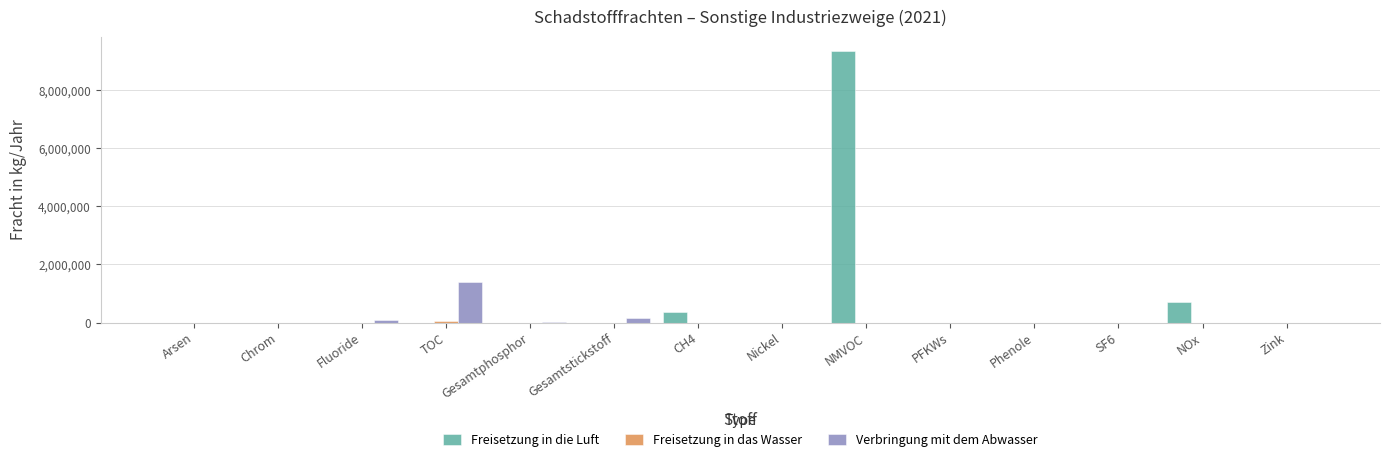

At which label is Freisetzung in die Luft closest to 4682000?

NOx